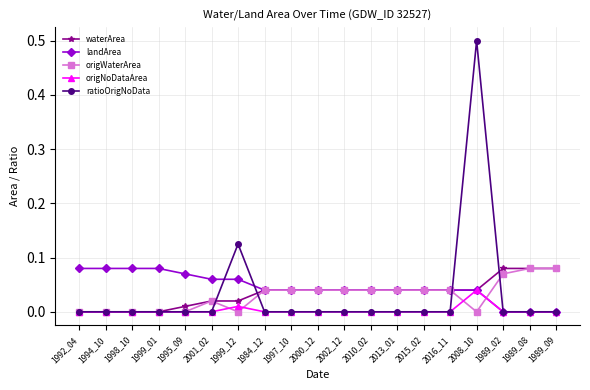

What are all the series names shown in the legend?

waterArea, landArea, origWaterArea, origNoDataArea, ratioOrigNoData